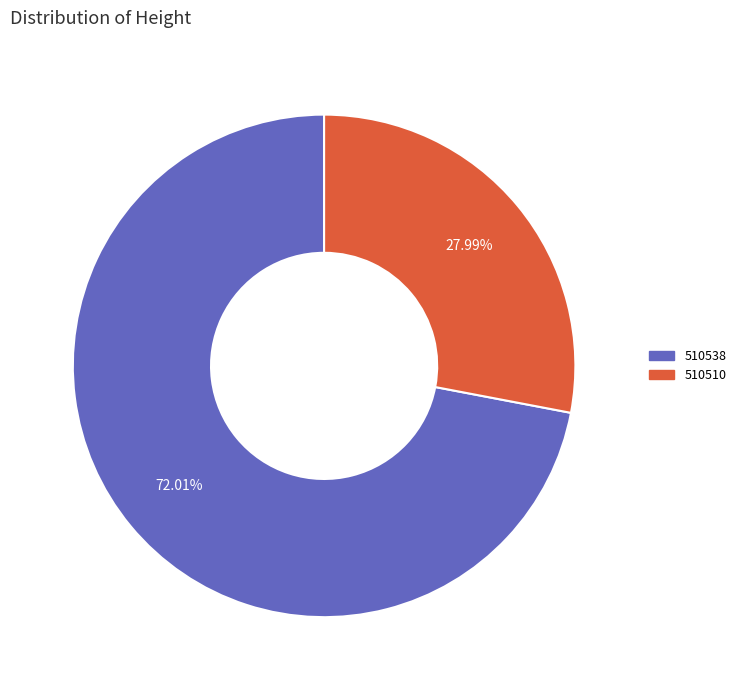

To the nearest percent, what is the difference between the 510538 and 510510 slice percentages?

44%